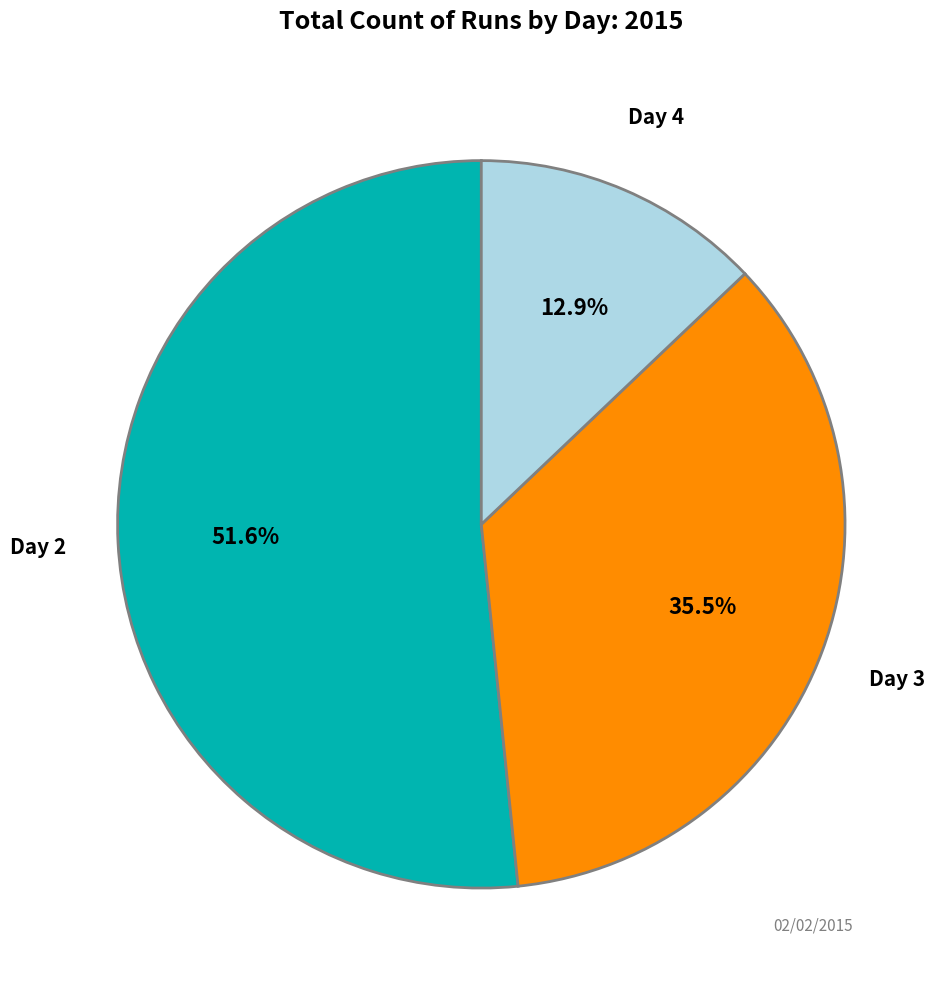

Is there any slice that represents more than half of the pie?

Yes